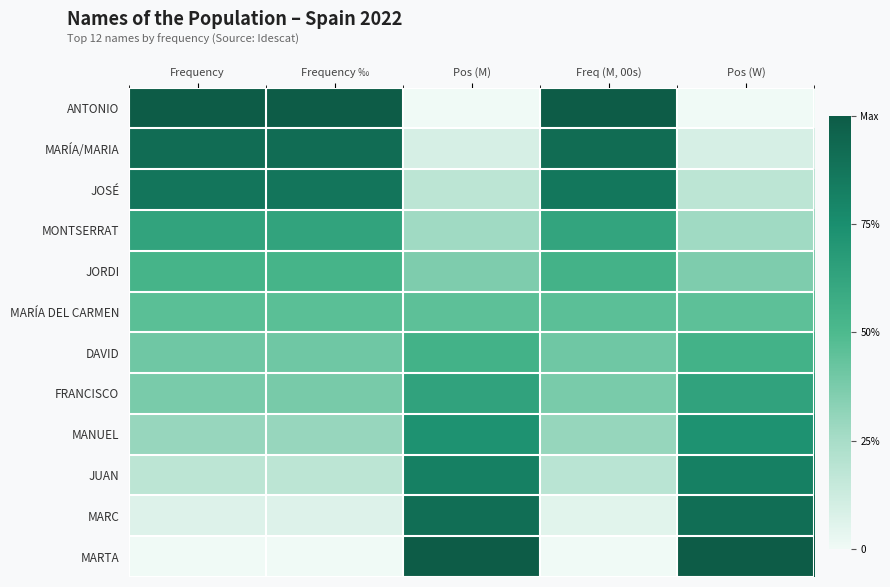

Reading left to right, transcribe all the data shown in this chart.

ANTONIO: Frequency=1.0	Frequency ‰=1.0	Pos (M)=0.0	Freq (M, 00s)=1.0	Pos (W)=0.0
MARÍA/MARIA: Frequency=0.9	Frequency ‰=0.9	Pos (M)=0.1	Freq (M, 00s)=0.9	Pos (W)=0.1
JOSÉ: Frequency=0.9	Frequency ‰=0.9	Pos (M)=0.2	Freq (M, 00s)=0.9	Pos (W)=0.2
MONTSERRAT: Frequency=0.6	Frequency ‰=0.6	Pos (M)=0.3	Freq (M, 00s)=0.6	Pos (W)=0.3
JORDI: Frequency=0.5	Frequency ‰=0.5	Pos (M)=0.4	Freq (M, 00s)=0.5	Pos (W)=0.4
MARÍA DEL CARMEN: Frequency=0.5	Frequency ‰=0.5	Pos (M)=0.5	Freq (M, 00s)=0.5	Pos (W)=0.5
DAVID: Frequency=0.4	Frequency ‰=0.4	Pos (M)=0.5	Freq (M, 00s)=0.4	Pos (W)=0.5
FRANCISCO: Frequency=0.4	Frequency ‰=0.4	Pos (M)=0.6	Freq (M, 00s)=0.4	Pos (W)=0.6
MANUEL: Frequency=0.3	Frequency ‰=0.3	Pos (M)=0.7	Freq (M, 00s)=0.3	Pos (W)=0.7
JUAN: Frequency=0.2	Frequency ‰=0.2	Pos (M)=0.8	Freq (M, 00s)=0.2	Pos (W)=0.8
MARC: Frequency=0.1	Frequency ‰=0.1	Pos (M)=0.9	Freq (M, 00s)=0.1	Pos (W)=0.9
MARTA: Frequency=0.0	Frequency ‰=0.0	Pos (M)=1.0	Freq (M, 00s)=0.0	Pos (W)=1.0